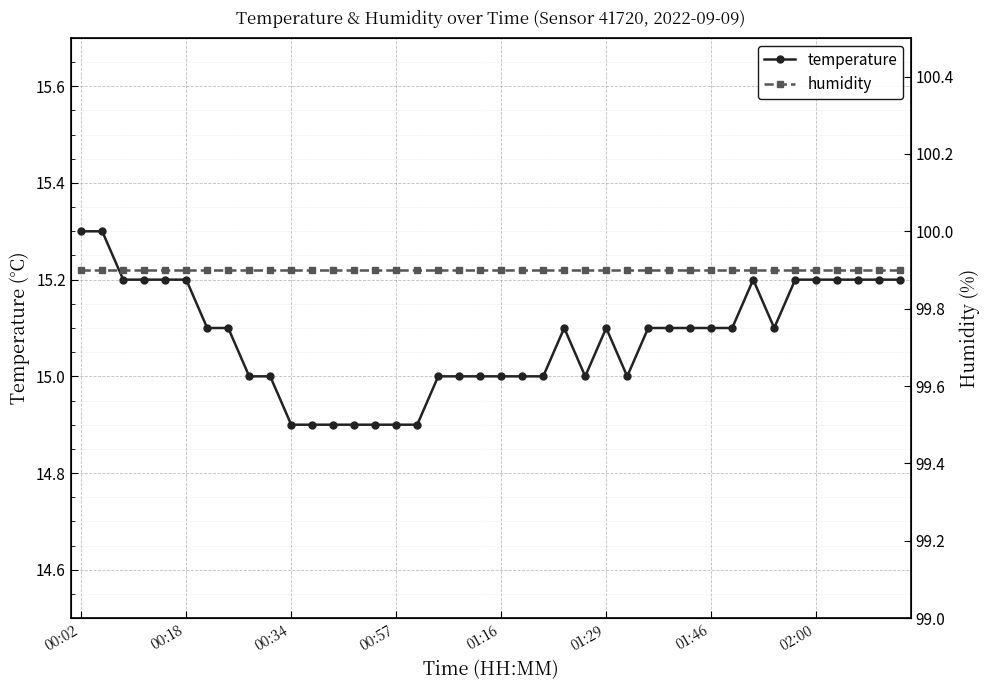

What is the minimum value shown in the chart?

14.9